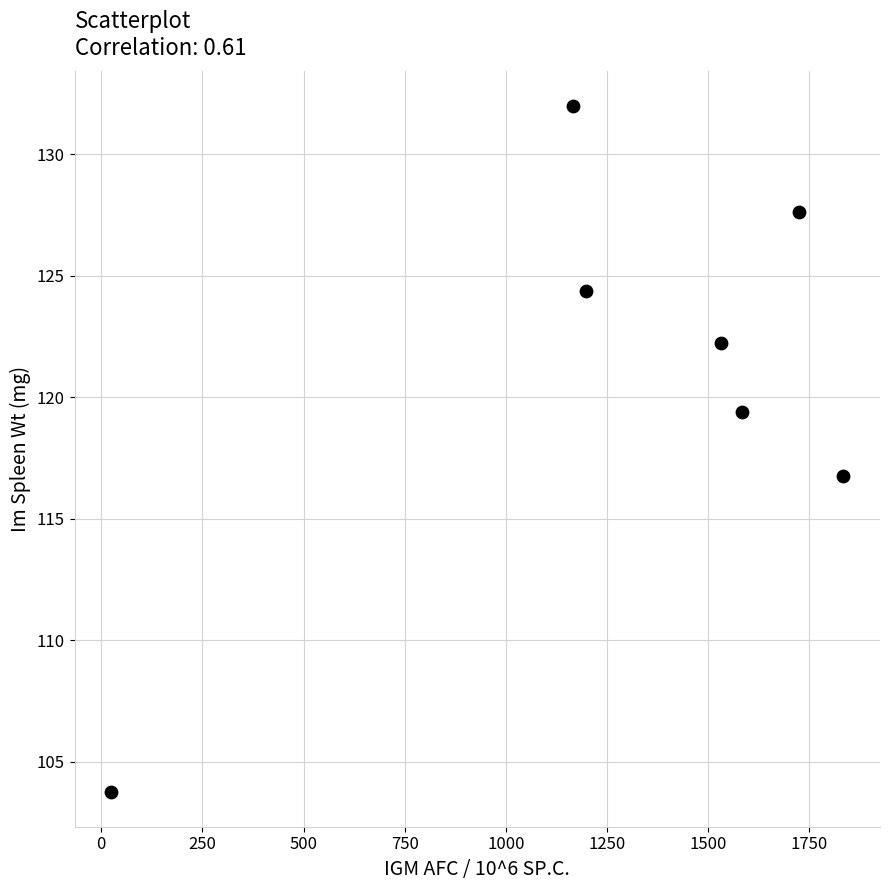

What is the average X value?

1294.8